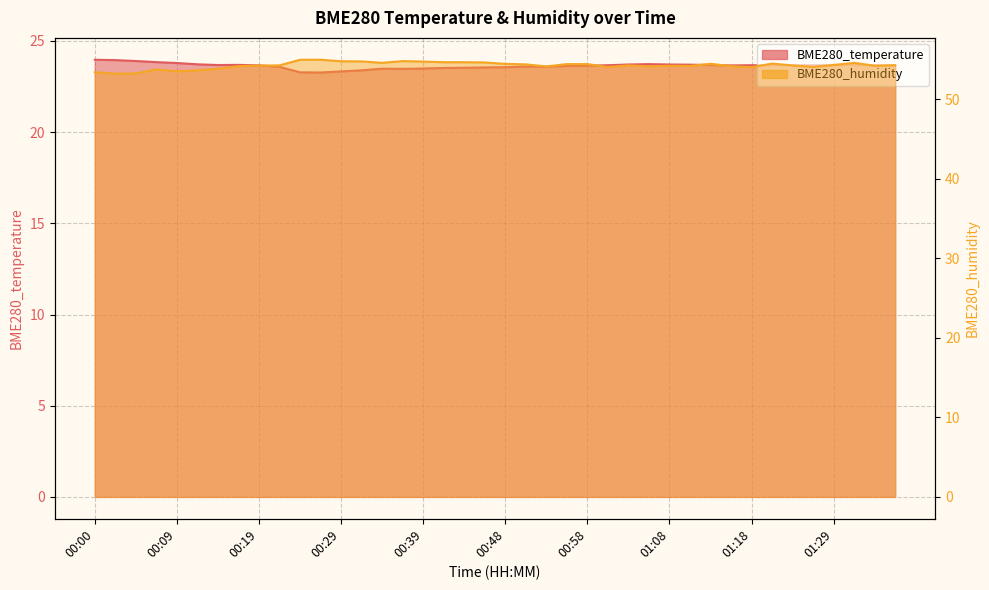

Is it true that BME280_humidity equals 53.2 at 00:02?

True